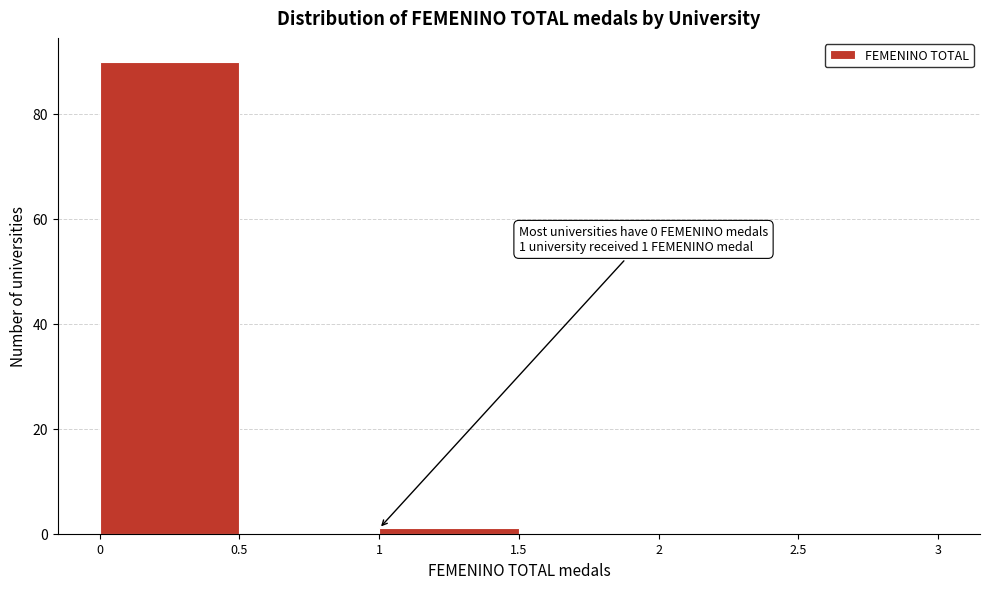

Over which range of the x-axis is the bar tallest?

0 to 0.5